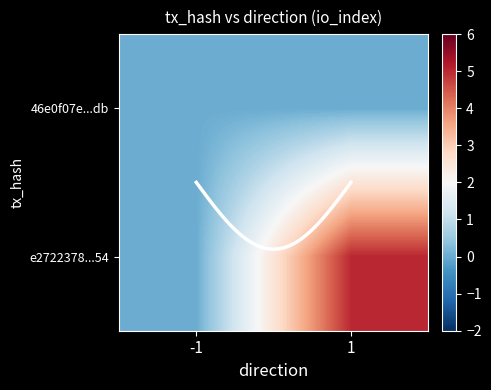

Which series has the largest range (max minus min)?

e2722378...54